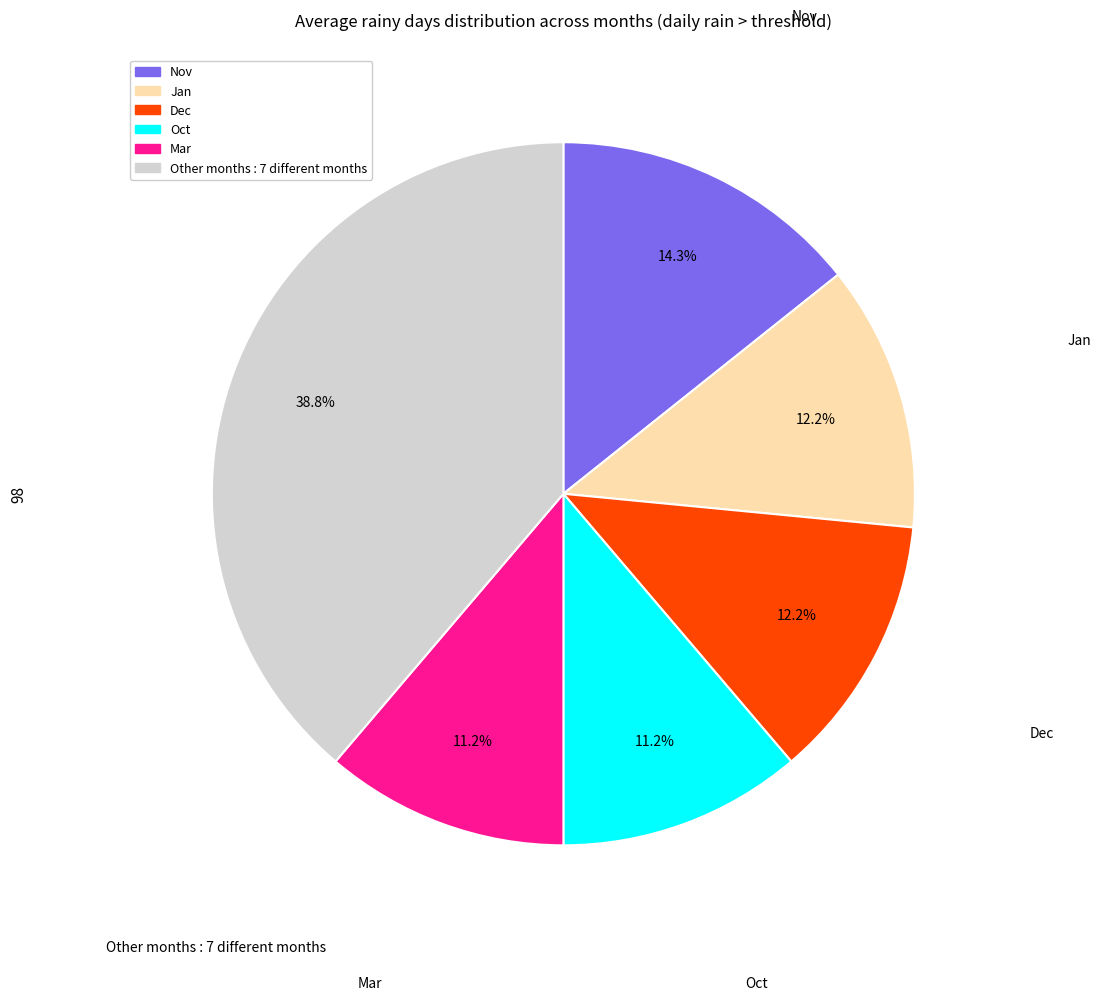

How many segments does this pie chart have?

6